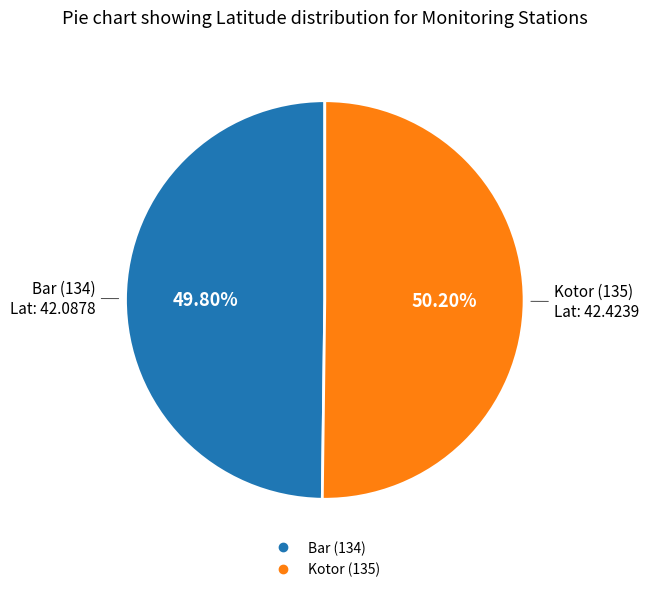

Is the sum of Bar (134) and Kotor (135) greater than half?

Yes